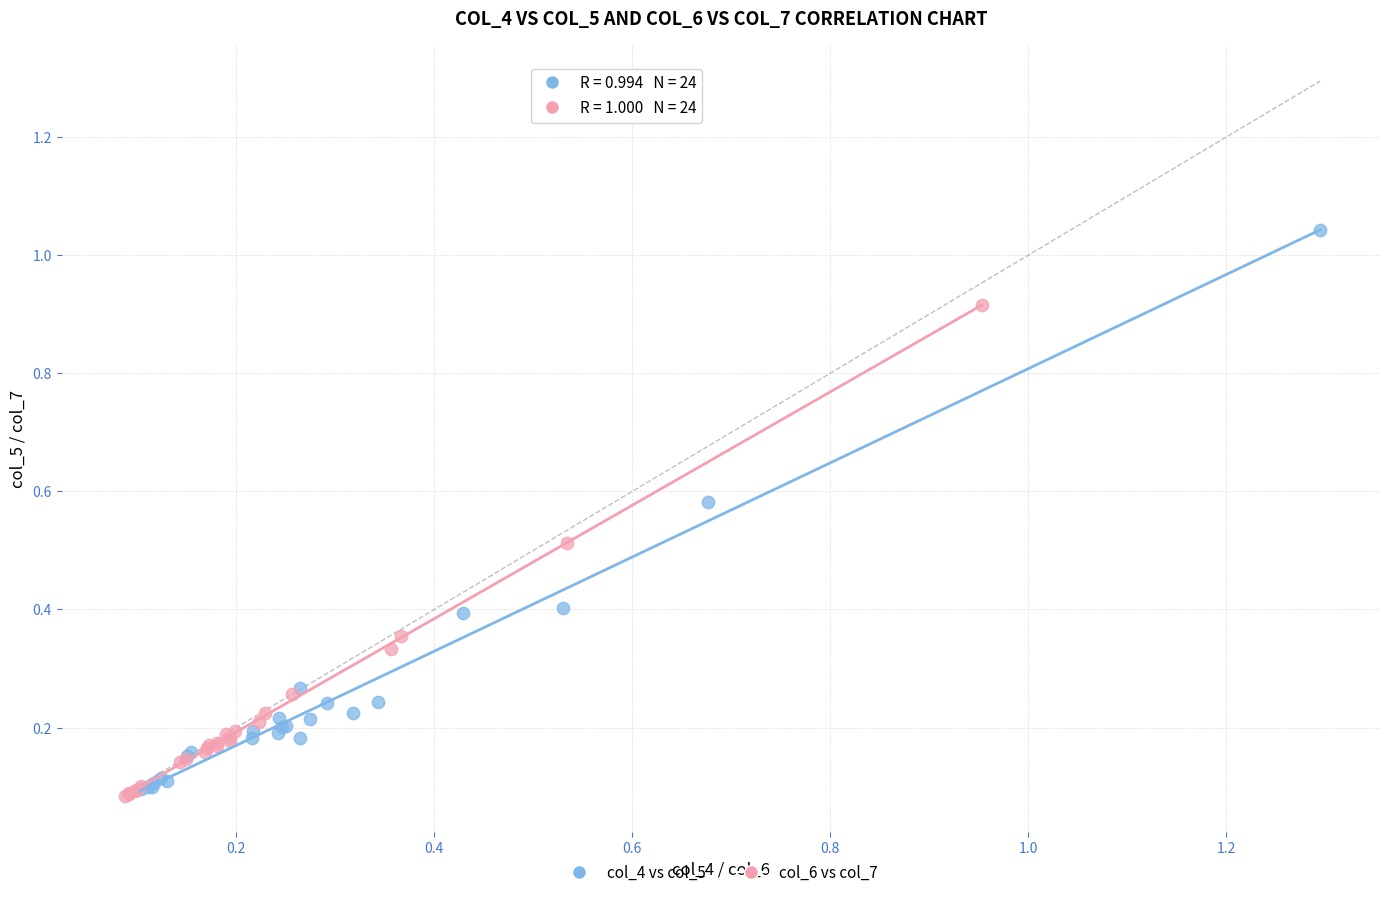

Which series reaches the maximum Y coordinate?

col_4 vs col_5